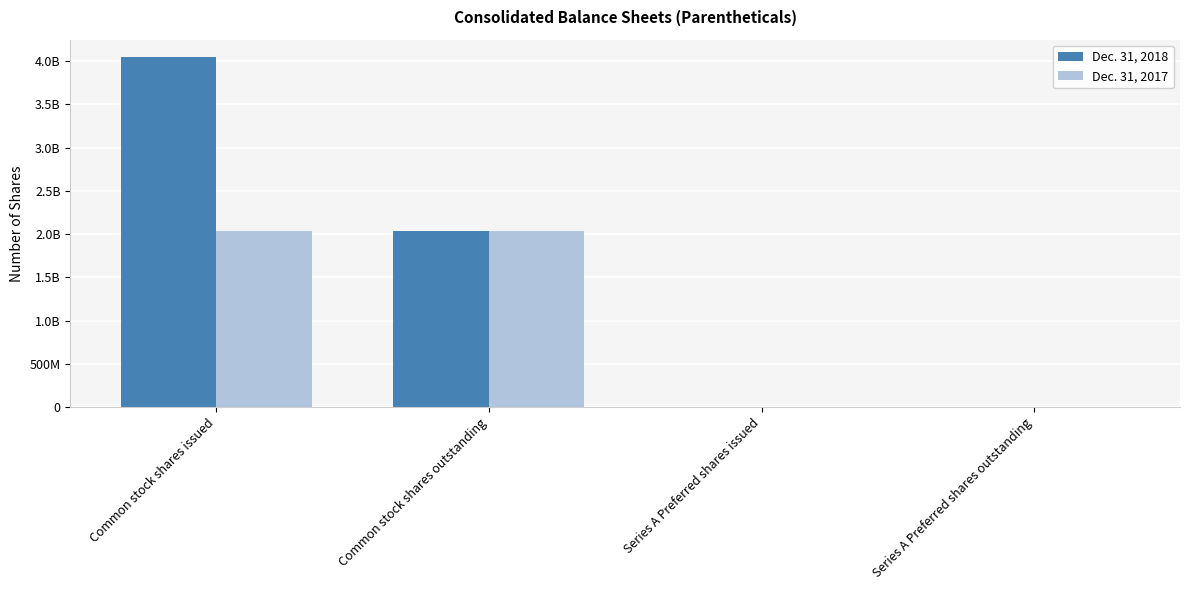

At which category does the chart reach its minimum across all series?

Series A Preferred shares issued